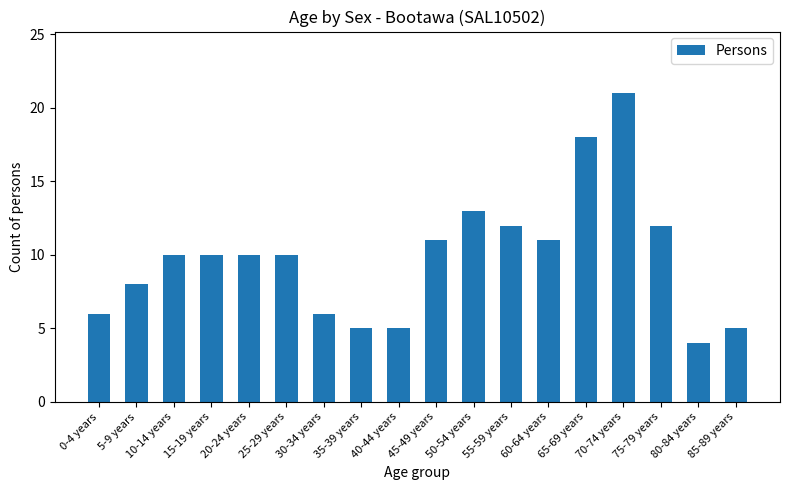

What is the label of the 15th bar from the left?

70-74 years